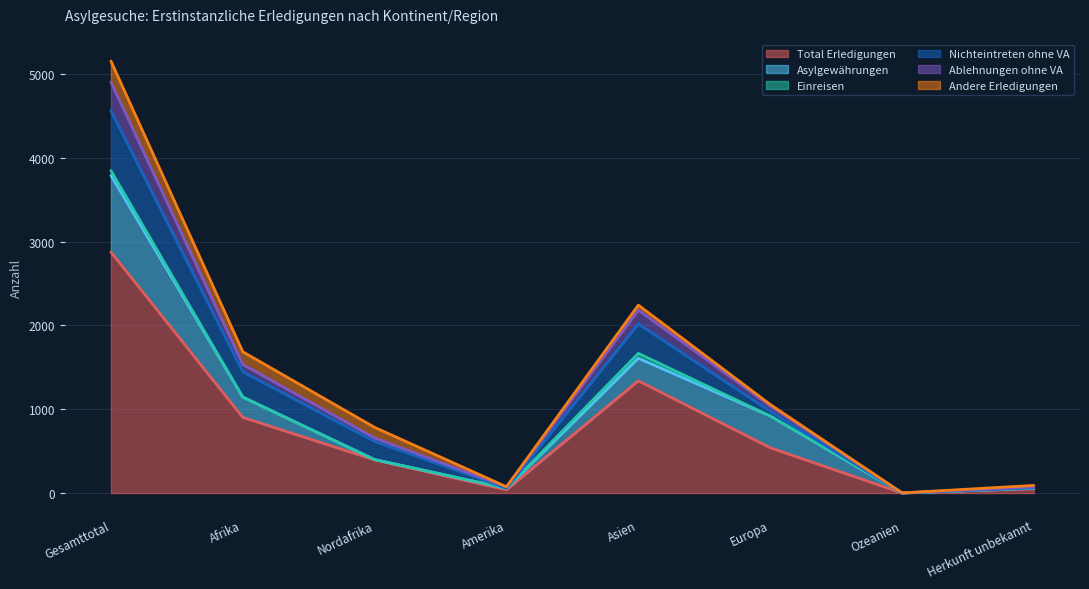

Where is Total Erledigungen nearest to the value 1438?

Asien